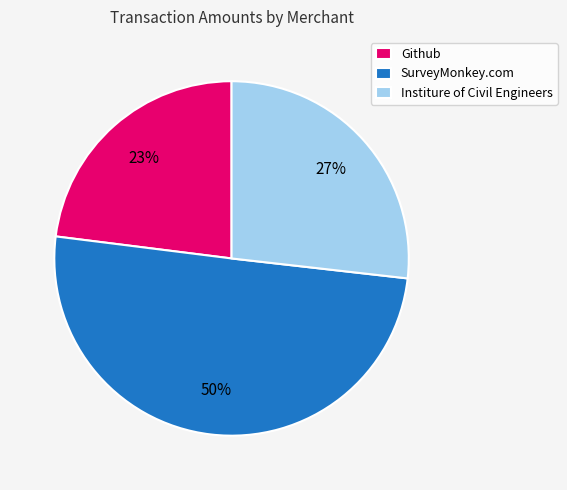

Between Institure of Civil Engineers and Github, which is larger?

Institure of Civil Engineers